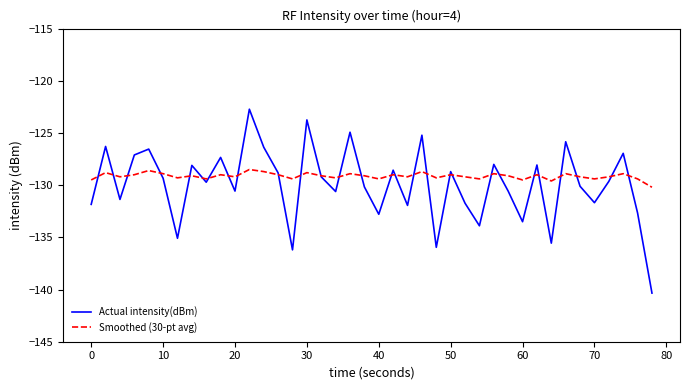

List the series in order of their peak value, highest first.

Actual intensity(dBm), Smoothed (30-pt avg)